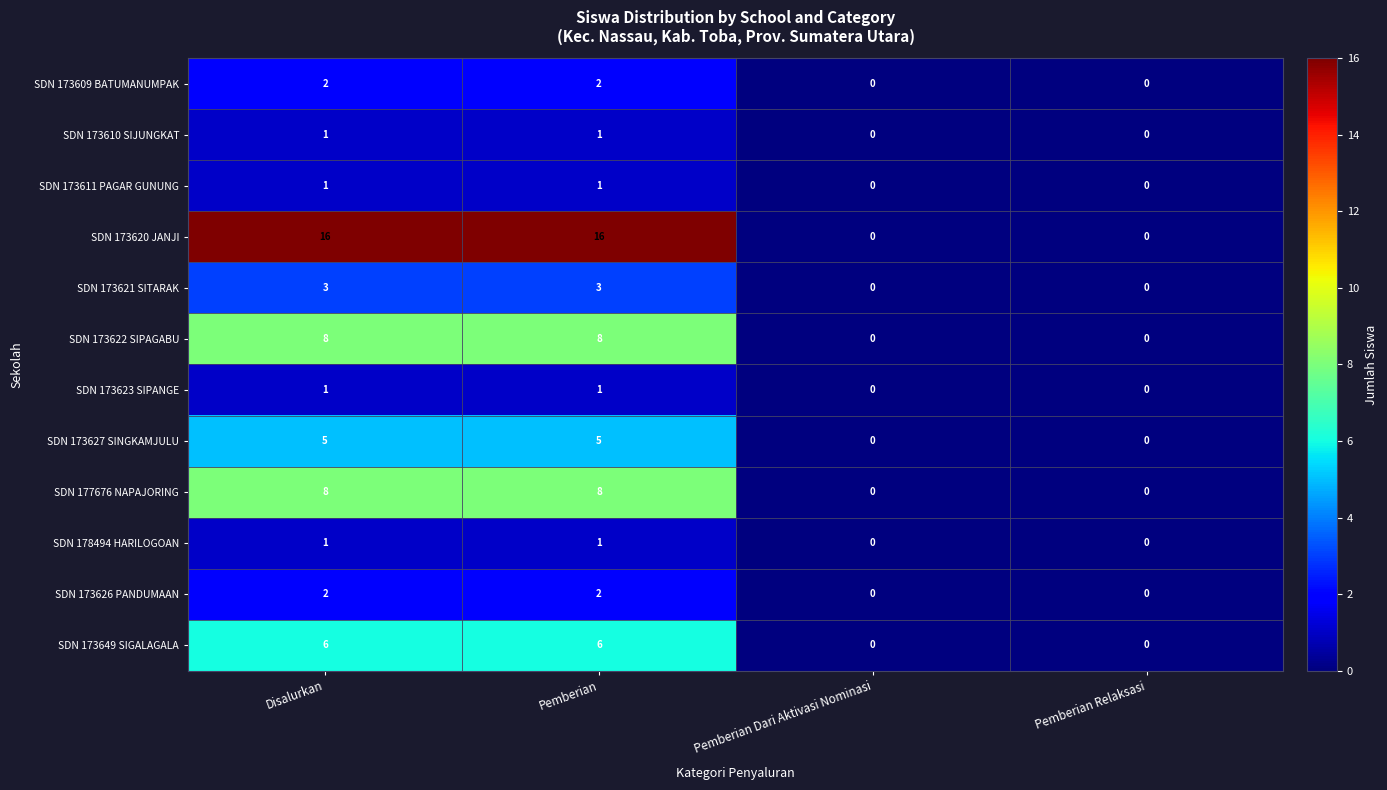

Which series has the largest total across all categories?

SDN 173620 JANJI